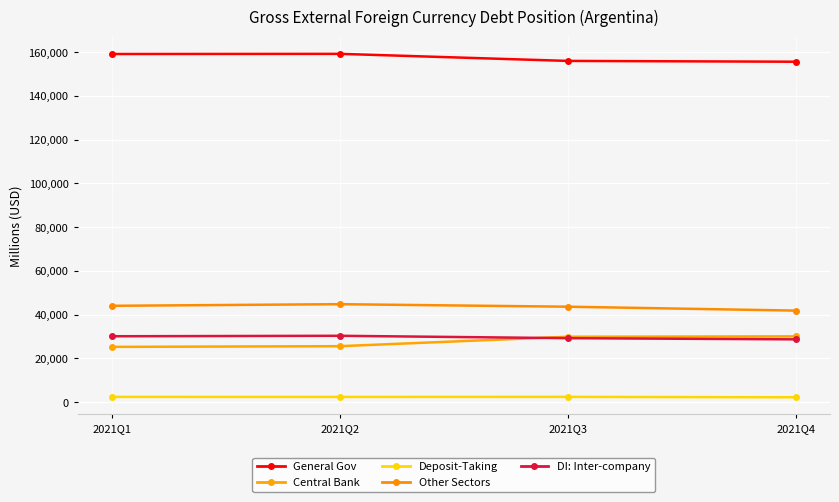

What is the sum of all Deposit-Taking values?

9267